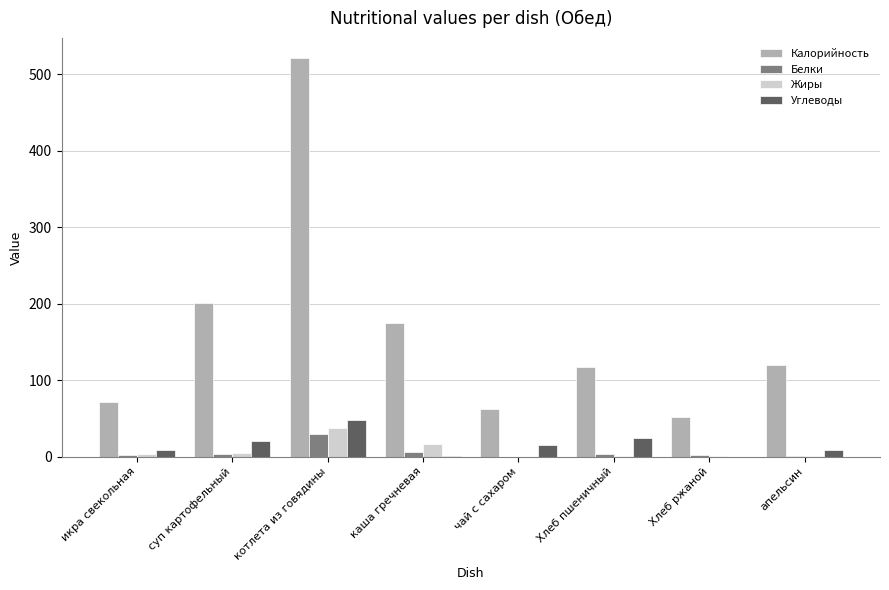

What is the sum of all Углеводы values?

124.5